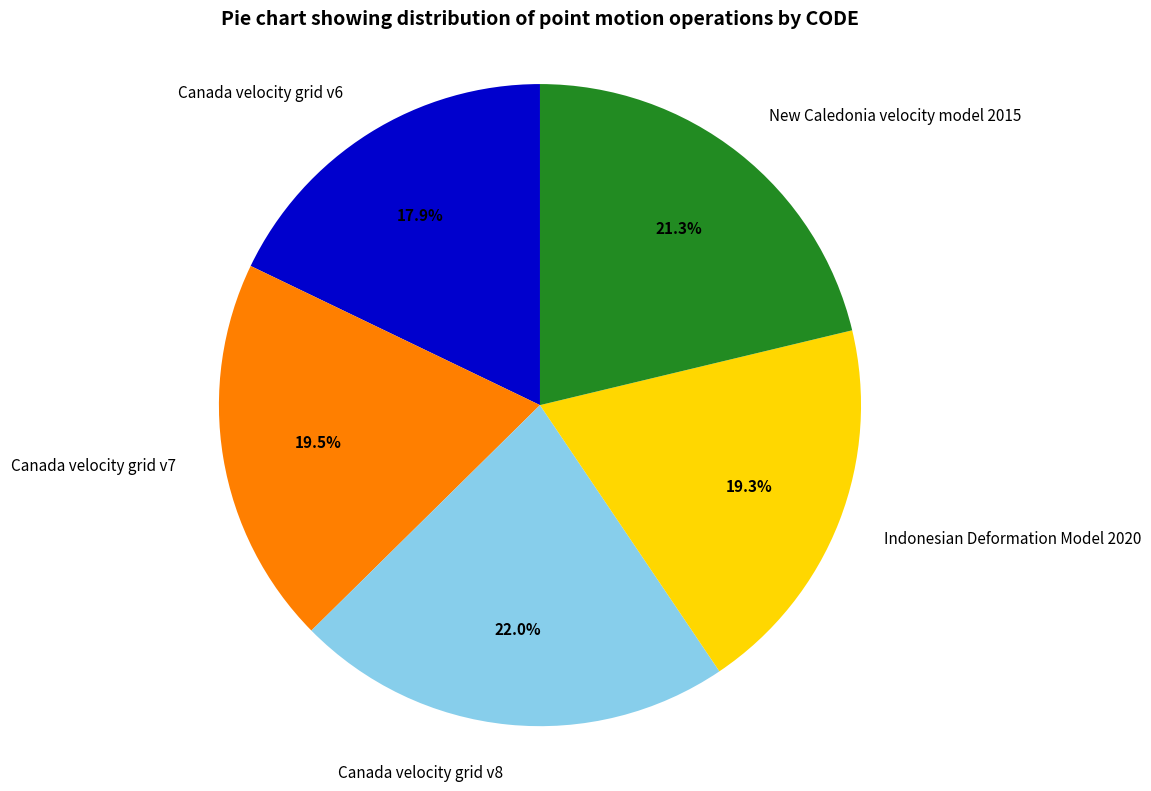

What is the ratio of the value at Canada velocity grid v6 to the value at Canada velocity grid v7?

0.9